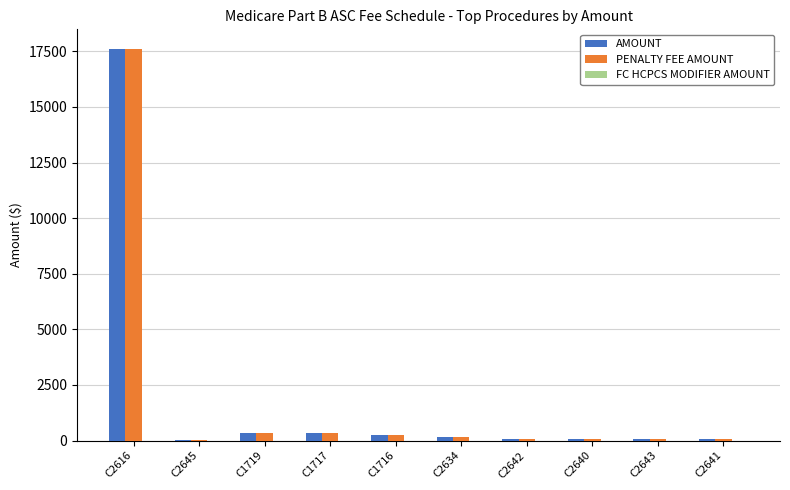

At which label does PENALTY FEE AMOUNT reach its peak?

C2616